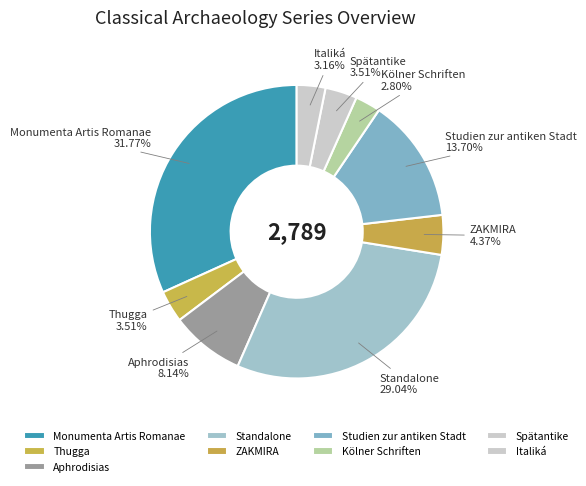

Which has a higher value, Monumenta Artis Romanae or ZAKMIRA?

Monumenta Artis Romanae